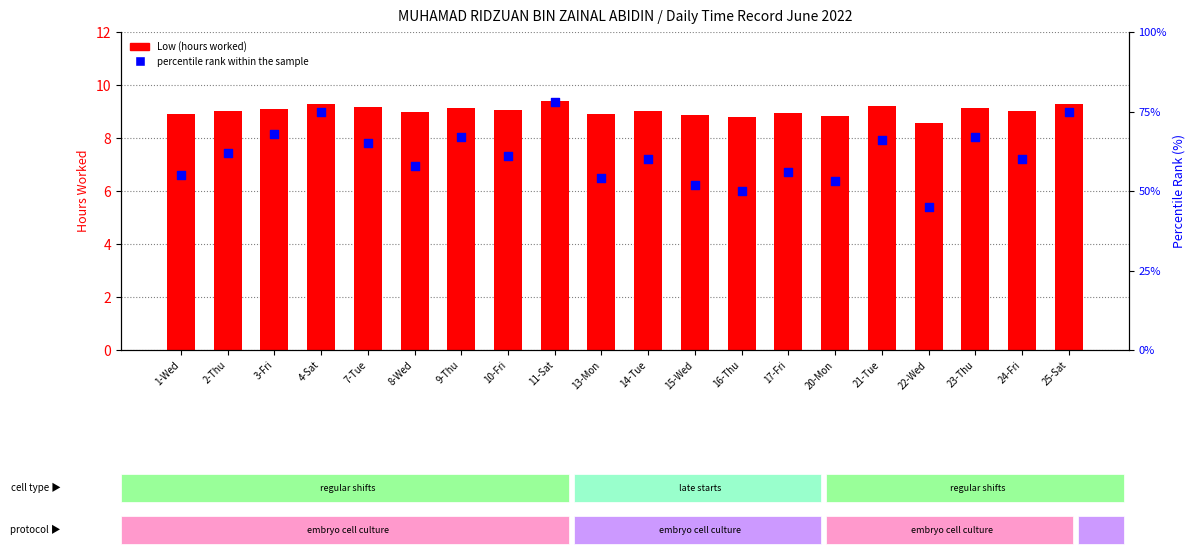

Which series has the largest Y range (max minus min)?

percentile rank within the sample